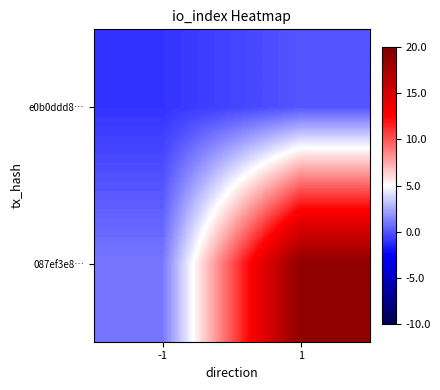

How many categories are shown in the chart?

2